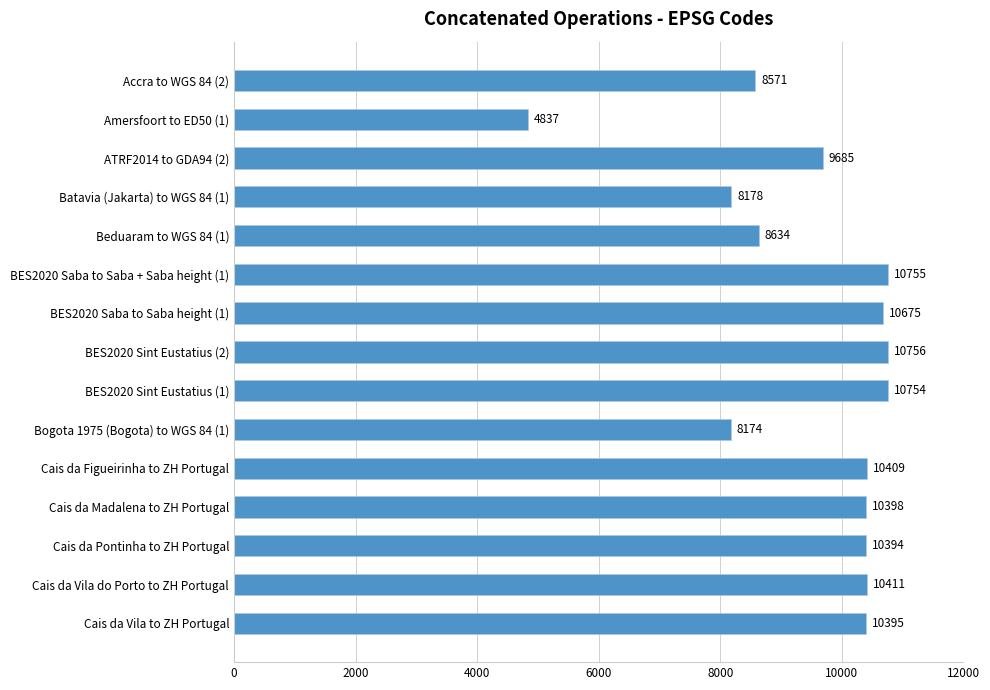

Are the bars grouped side by side (vs. stacked)?

No